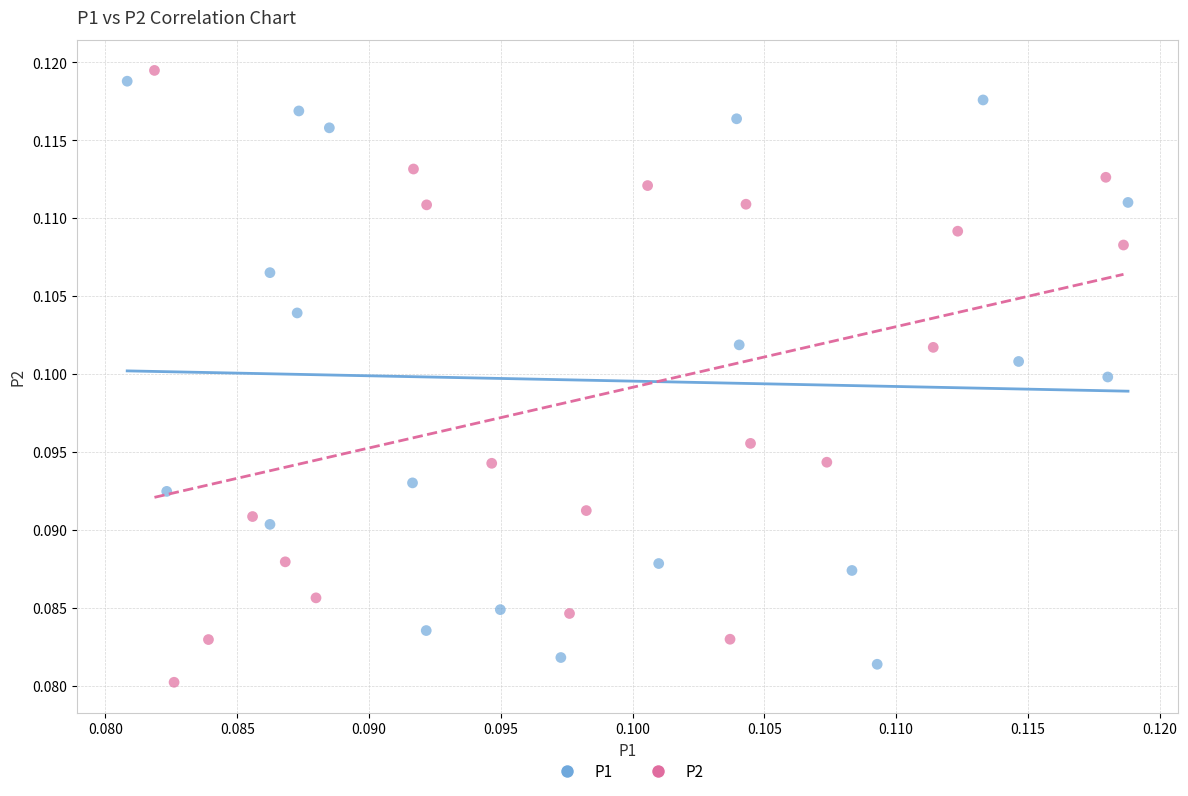

What are all the series names shown in the legend?

P1, P2